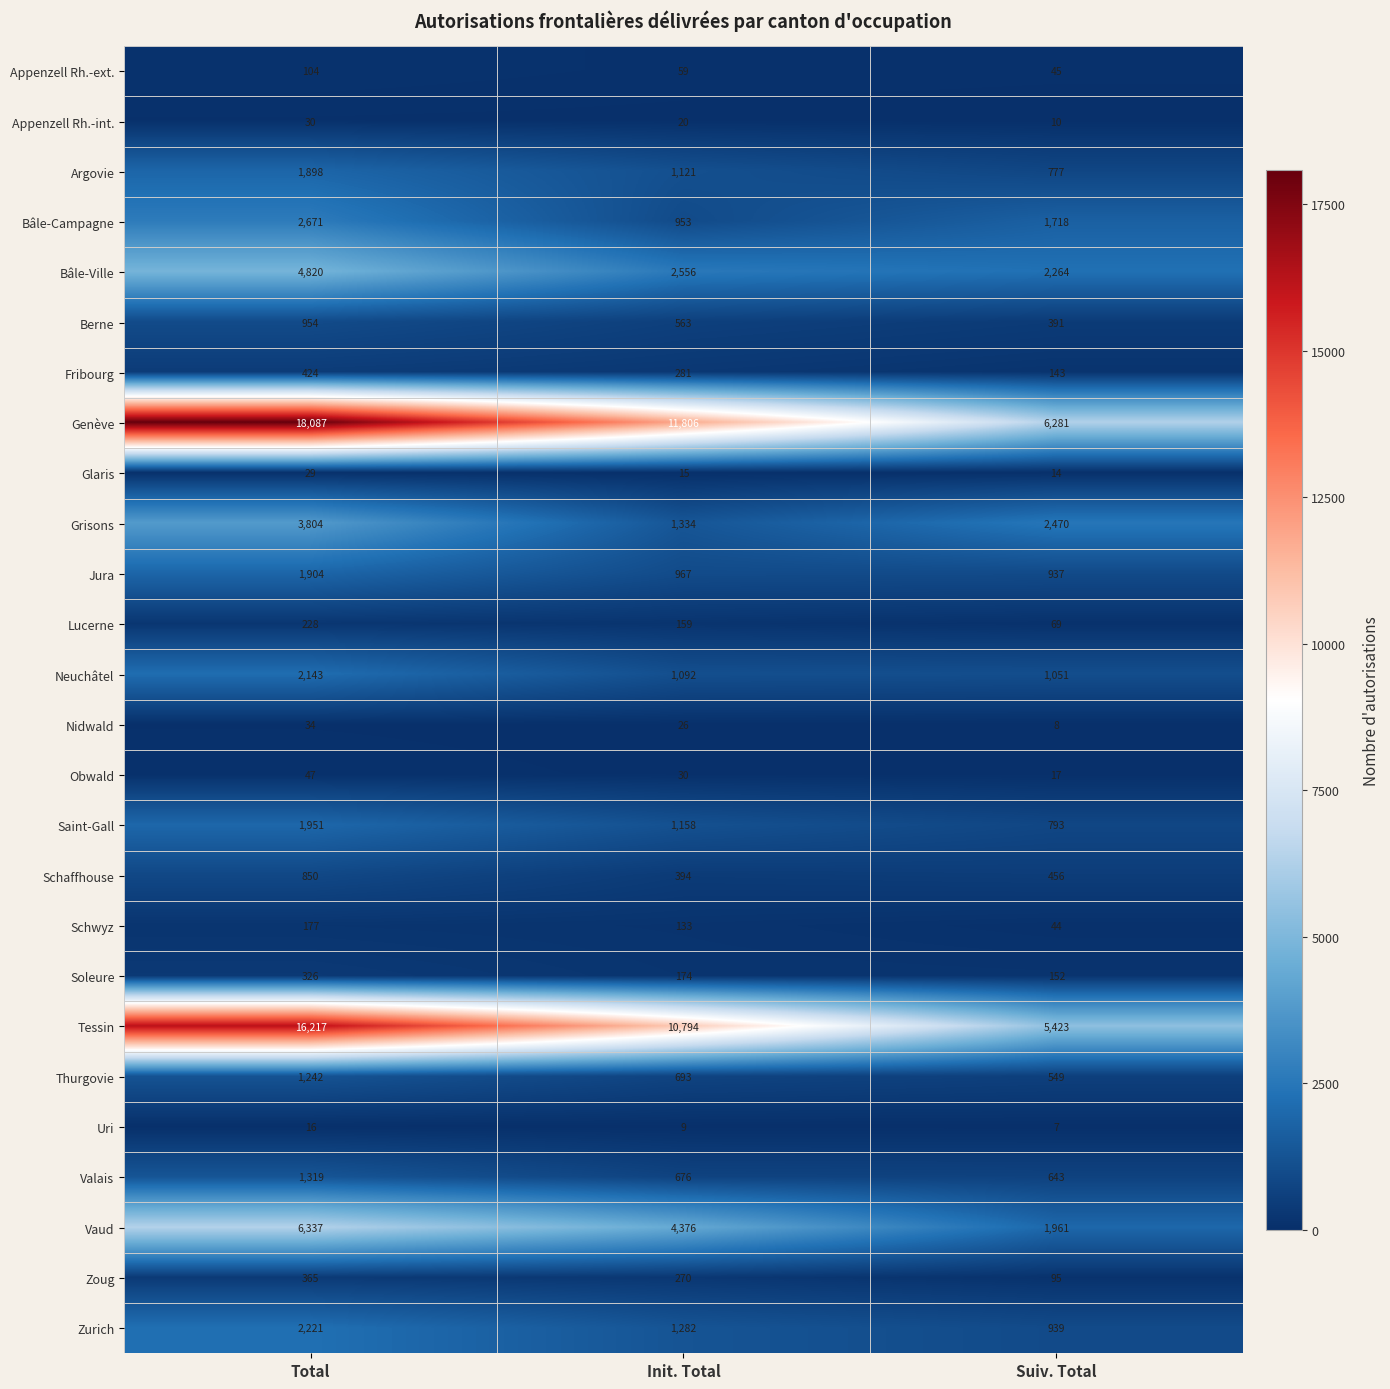

How many data points does each series have?

3